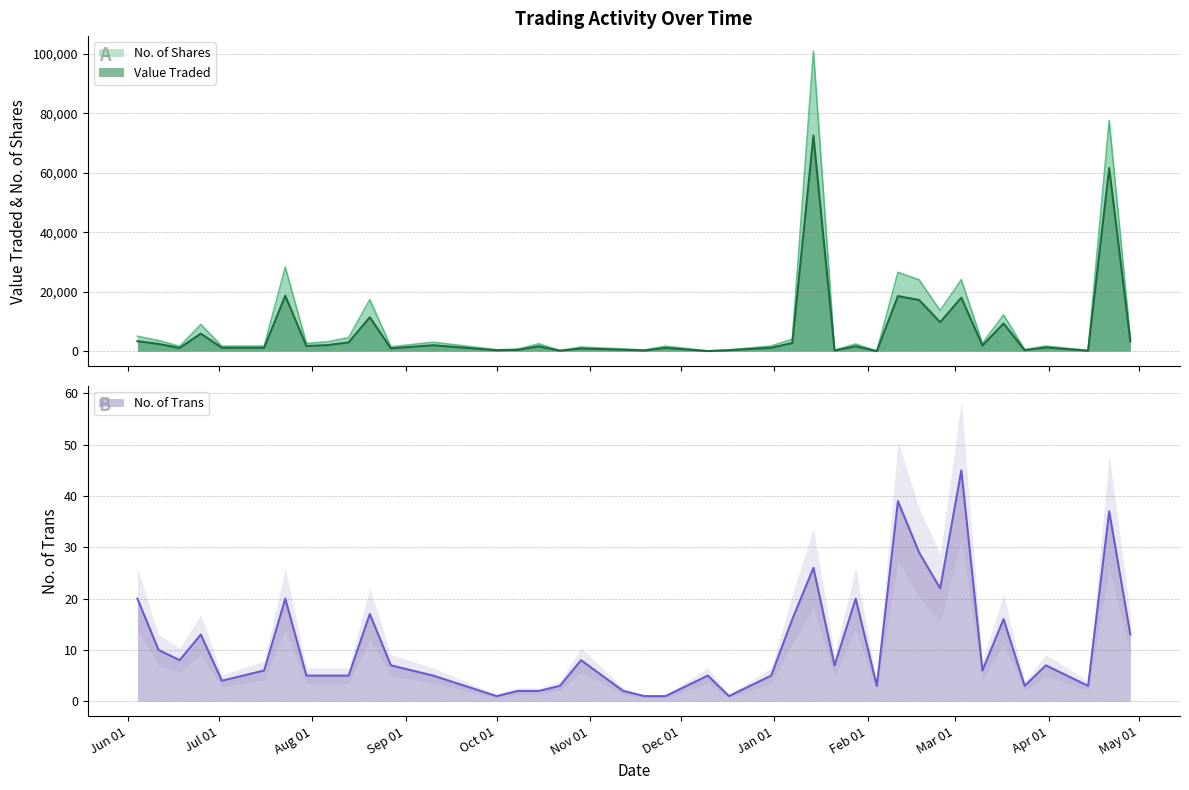

True or false: Value Traded and No. of Trans intersect in this chart.

False